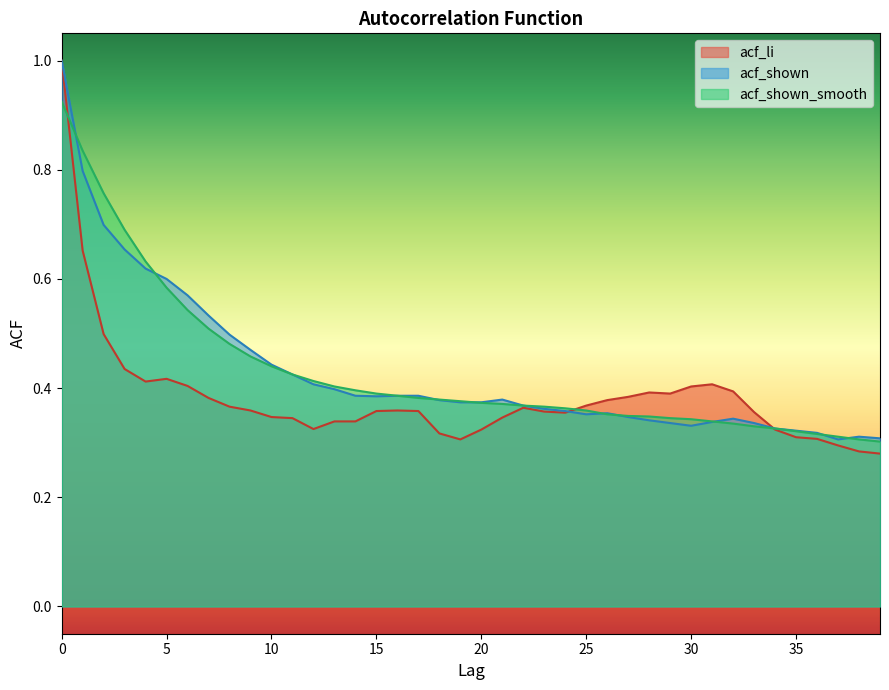

What is the minimum value for acf_shown_smooth?

0.3